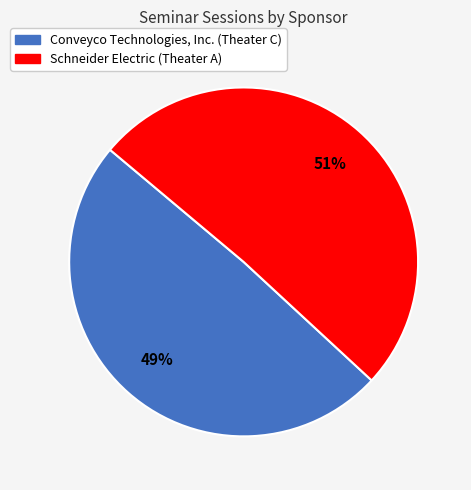

What percentage is the Conveyco Technologies, Inc. (Theater C) slice, to the nearest percent?

49%